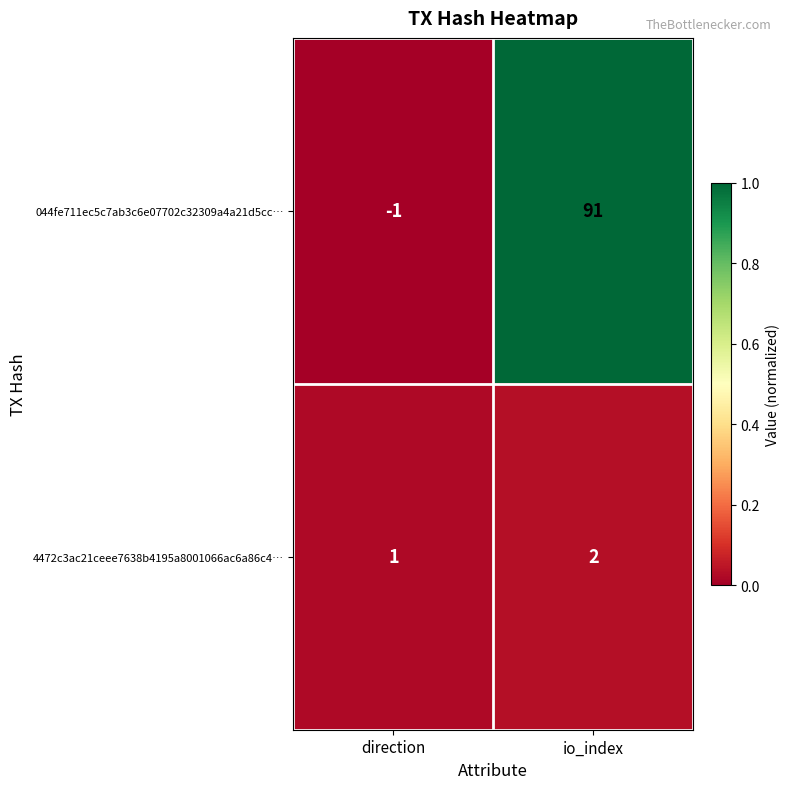

Between direction and io_index, which series saw the biggest shift?

044fe711ec5c7ab3c6e07702c32309a4a21d5cc…